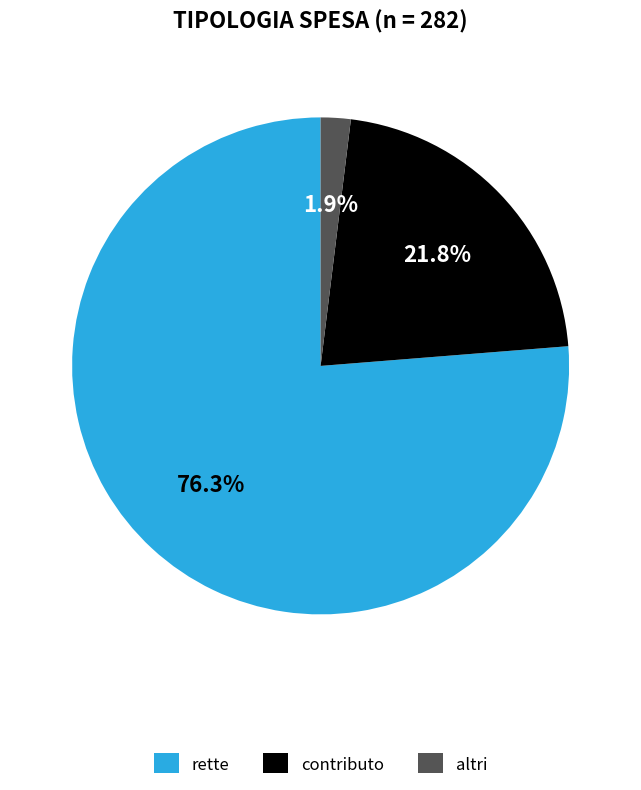

Count the number of slices in the pie.

3